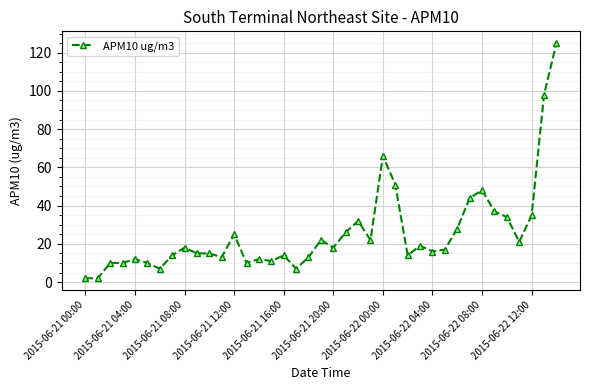

What is the maximum value shown in the chart?

125